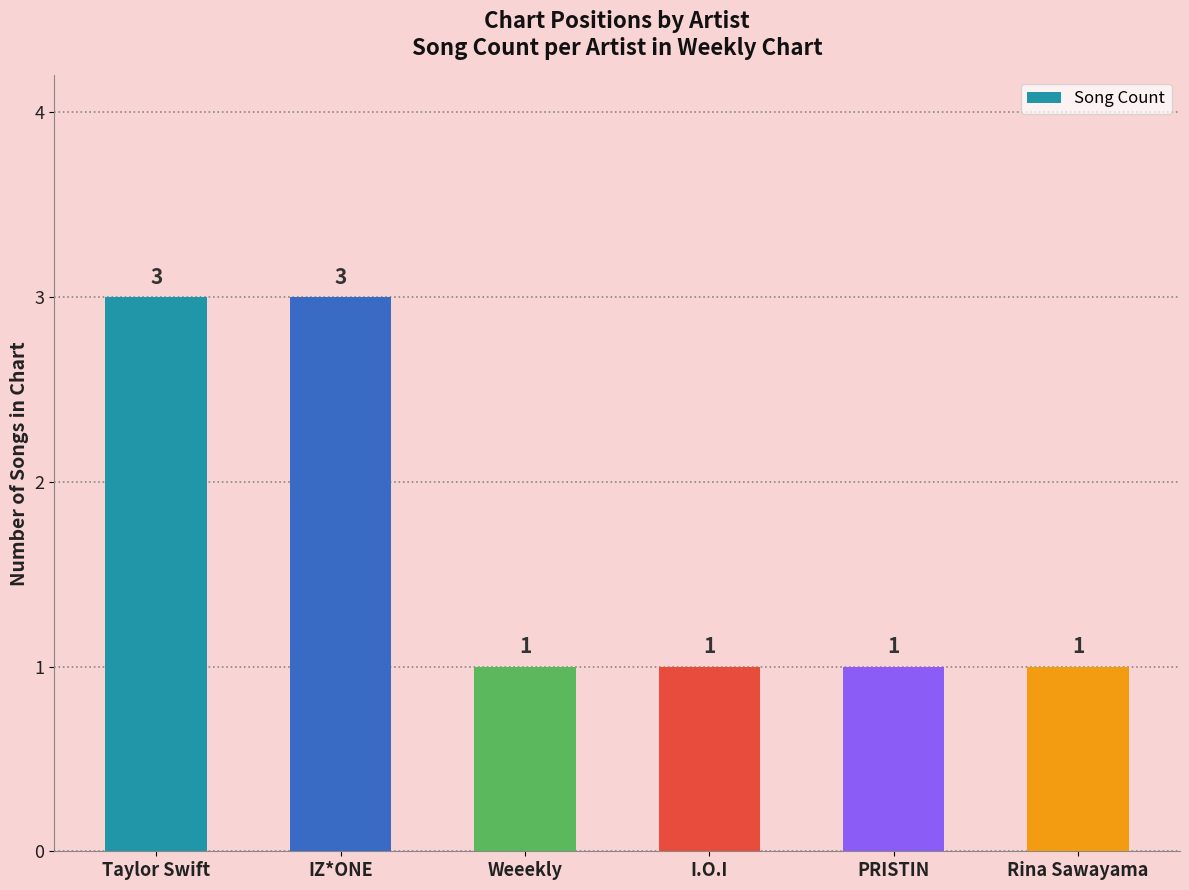

What is the ratio of the value at Taylor Swift to the value at PRISTIN?

3.0